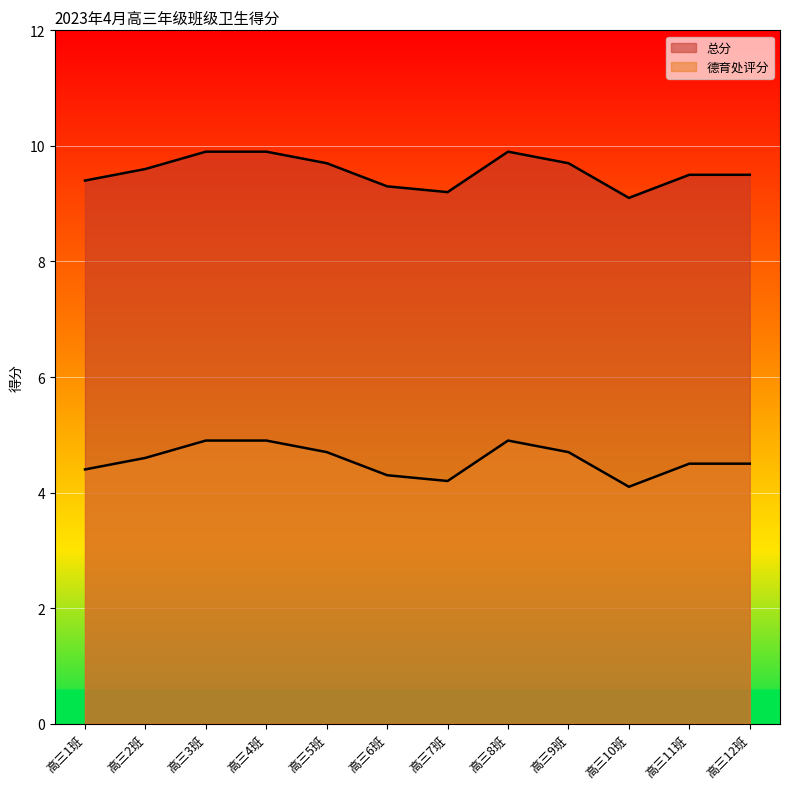

Does the chart display data point markers on the line(s)?

No